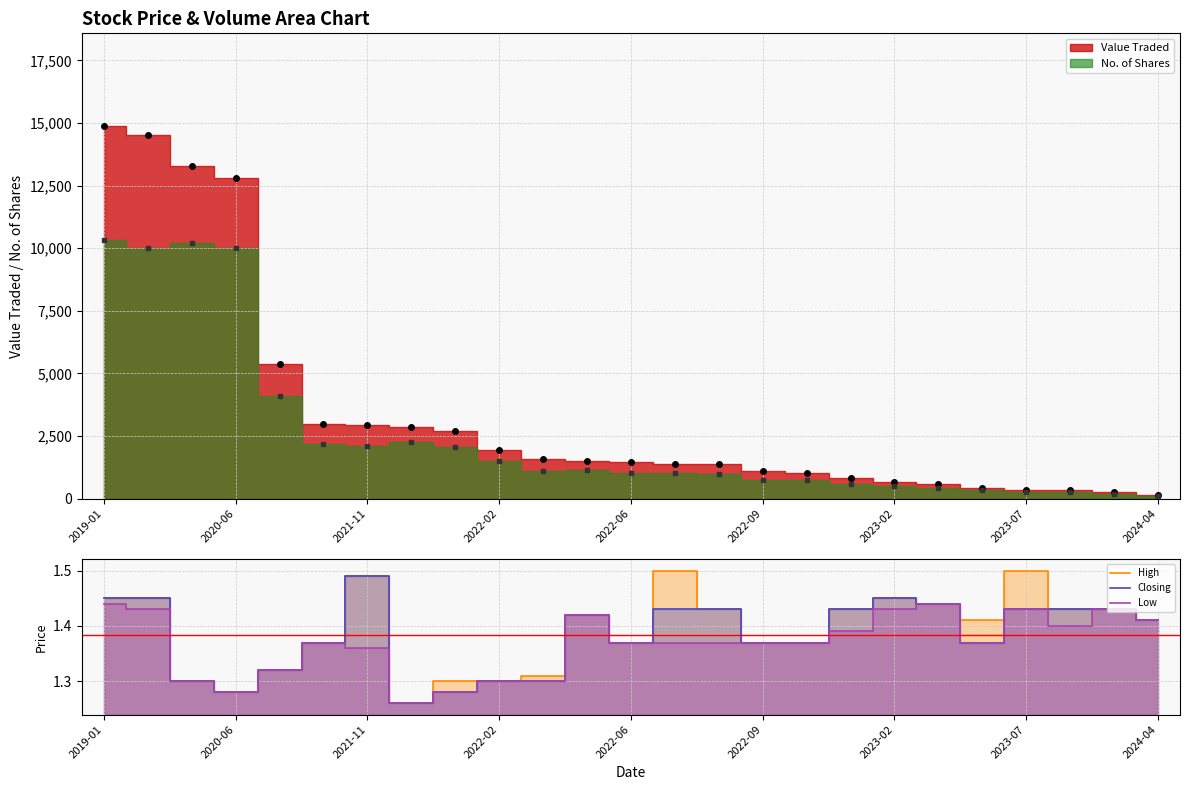

What is the difference between the maximum and minimum values in the High series?

0.2